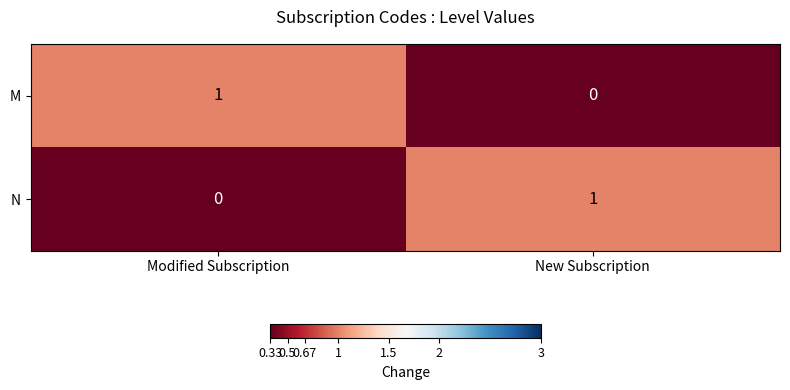

At how many categories does at least one series exceed 0?

2